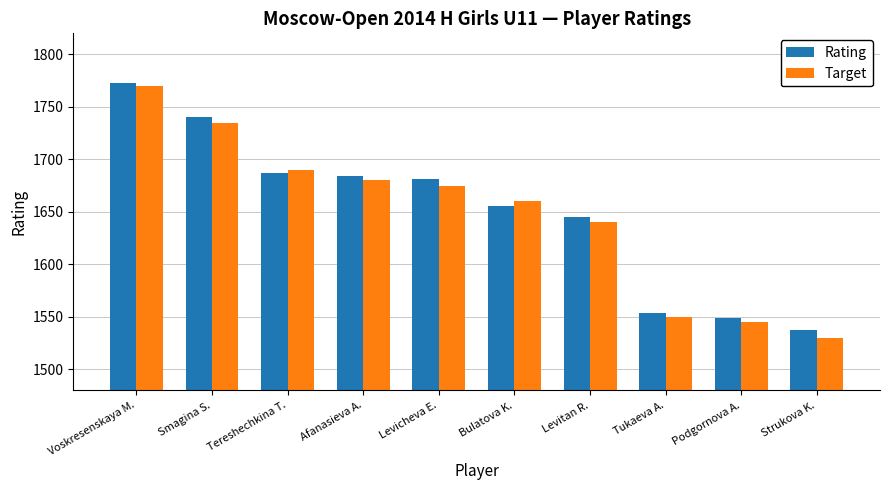

How many distinct data groups are displayed?

2